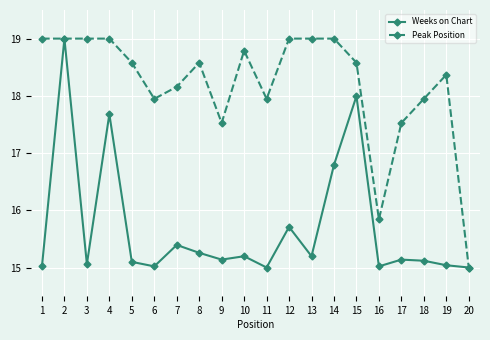

Between which two adjacent categories do Weeks on Chart and Peak Position first intersect?

1 and 2